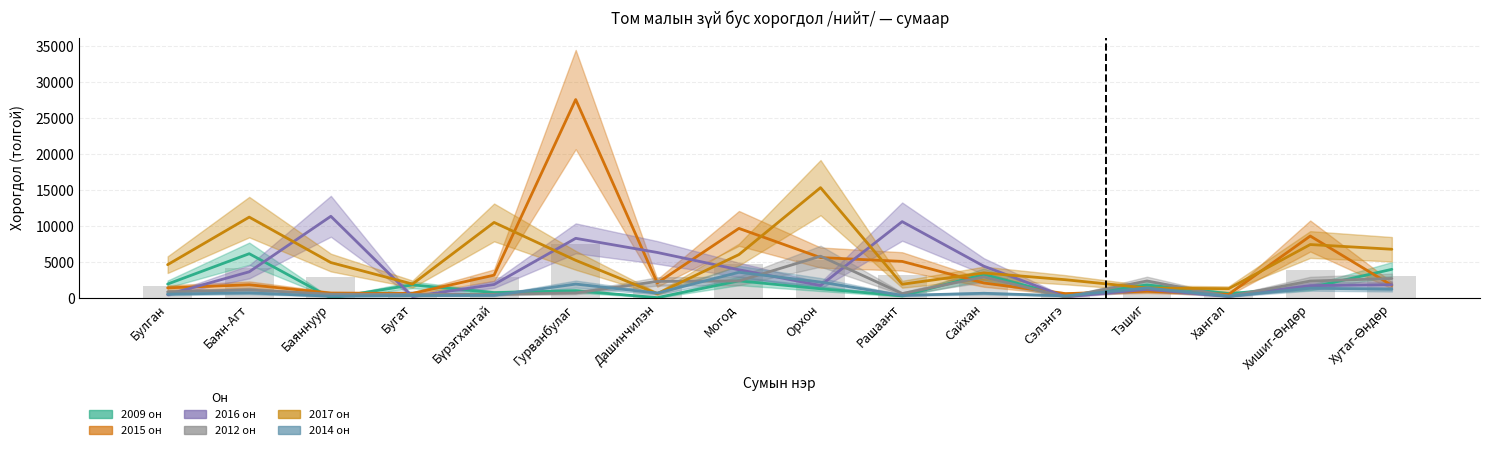

What is the average value of the 2015 он series?

4530